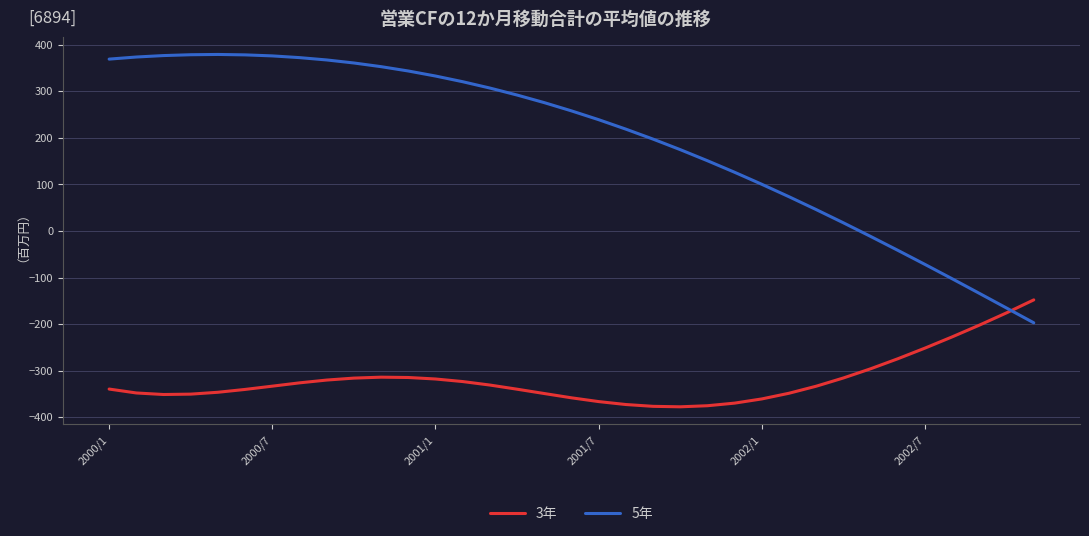

Which series has the largest range (max minus min)?

5年